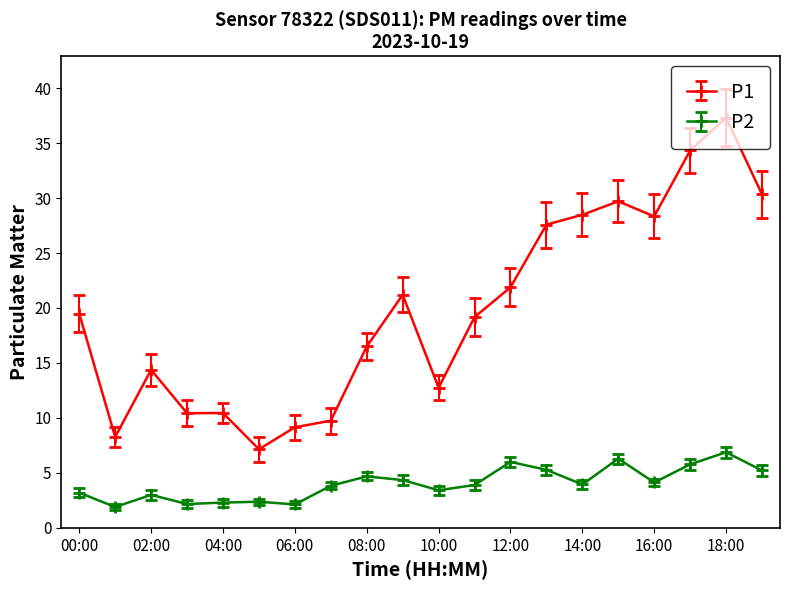

What is the value of the P1 point at the 4th from the left?

10.4